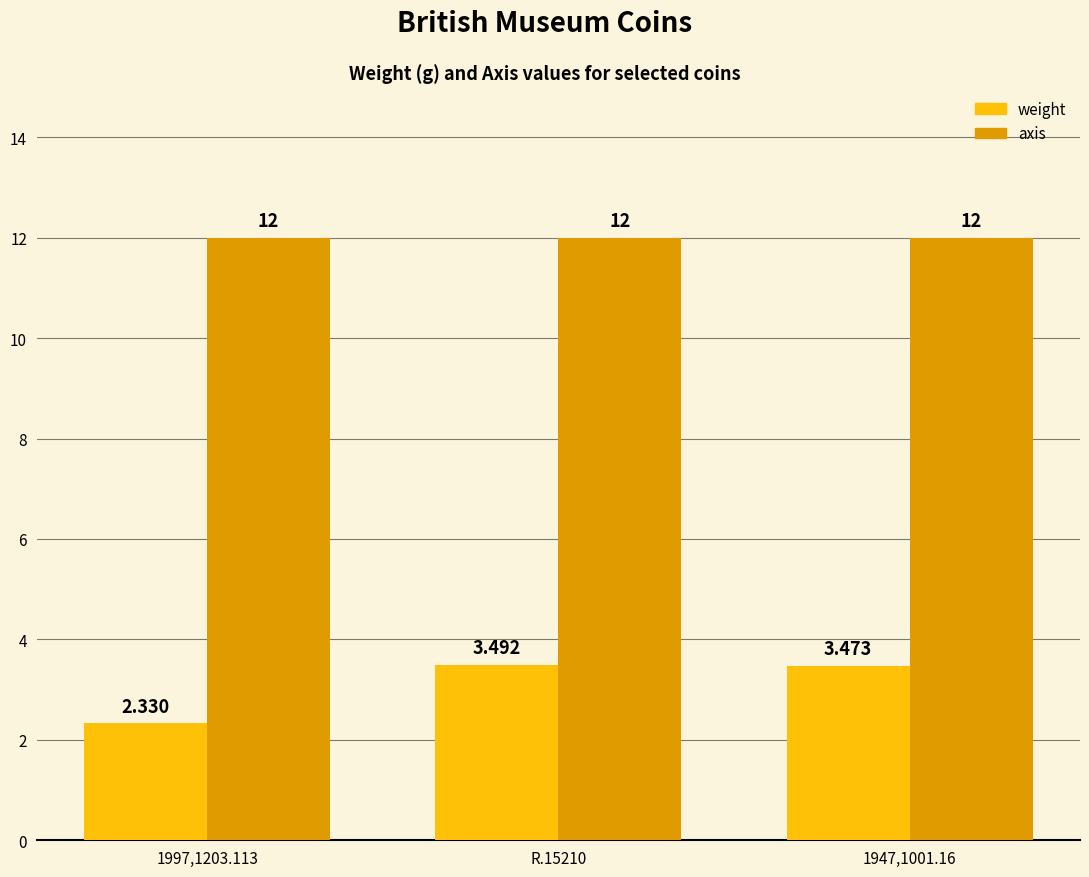

What is the spread (max minus min) of values at 1947,1001.16?

8.5